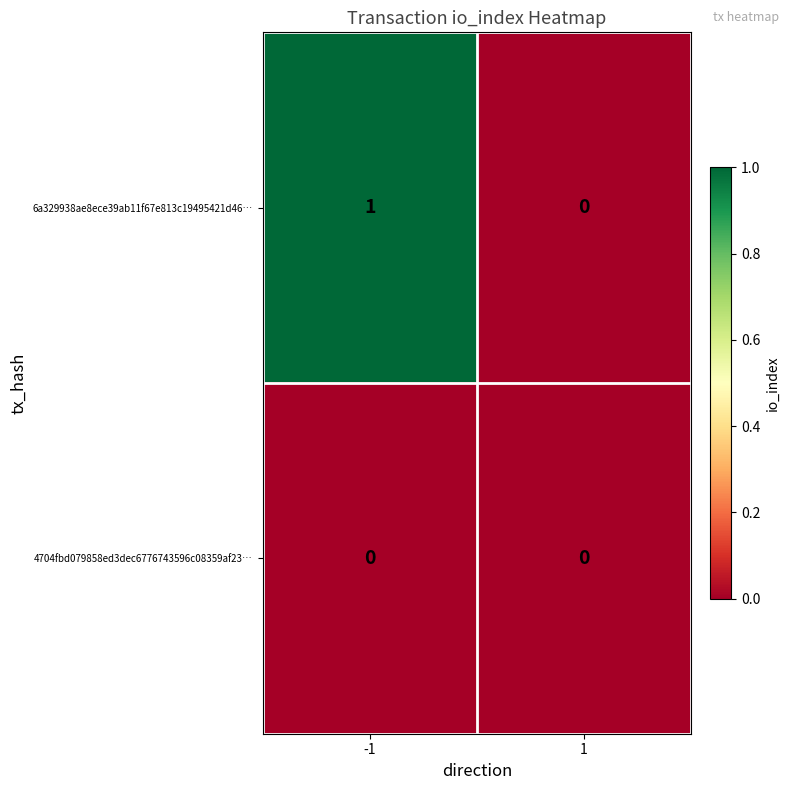

Is the value of 6a329938ae8ece39ab11f67e813c19495421d46… at -1 greater than the value of 4704fbd079858ed3dec6776743596c08359af23… at -1?

Yes